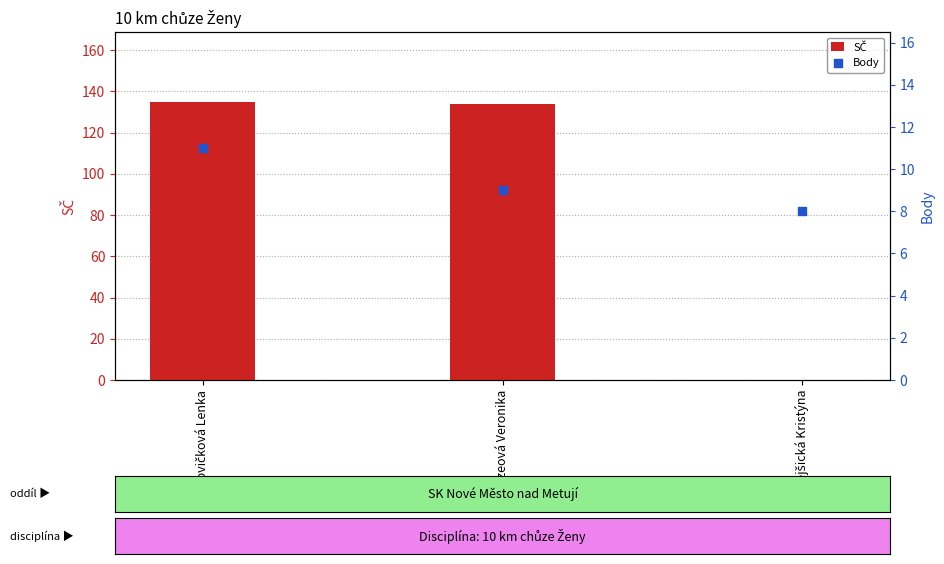

Which series has the largest total across all categories?

SČ